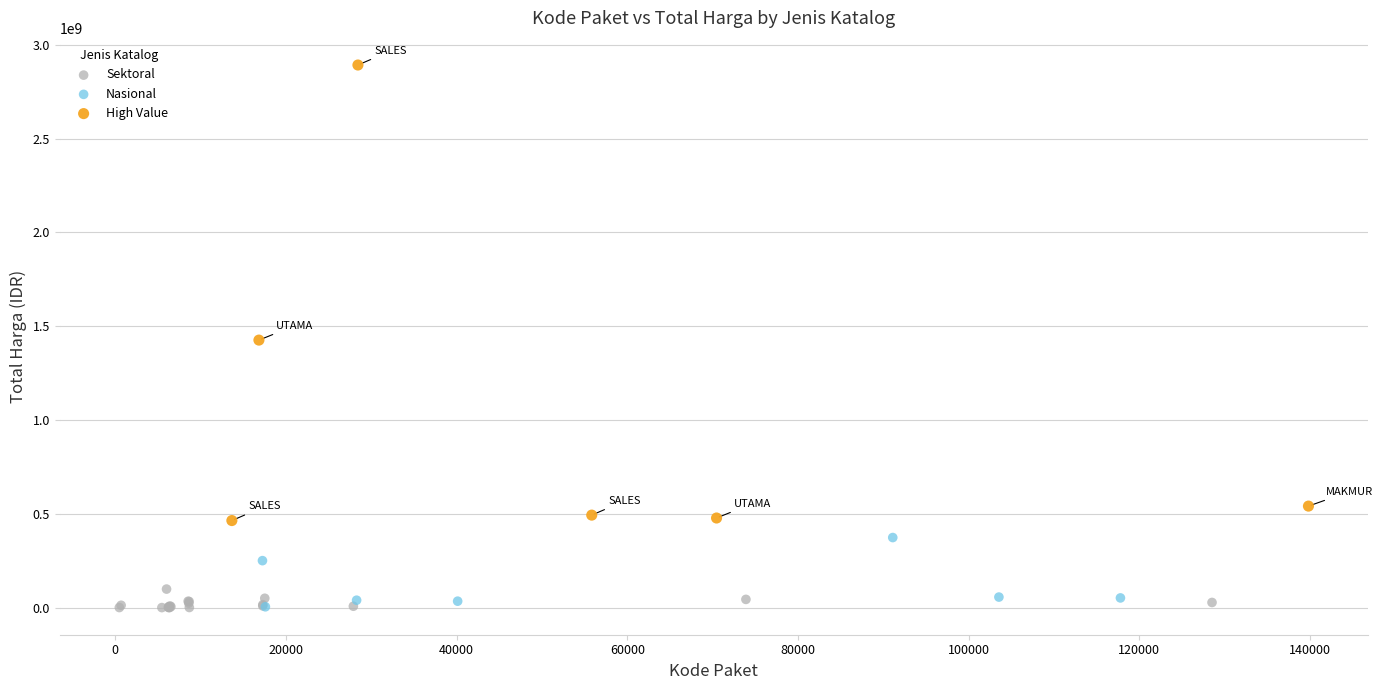

What are all the series names shown in the legend?

Sektoral, Nasional, High Value